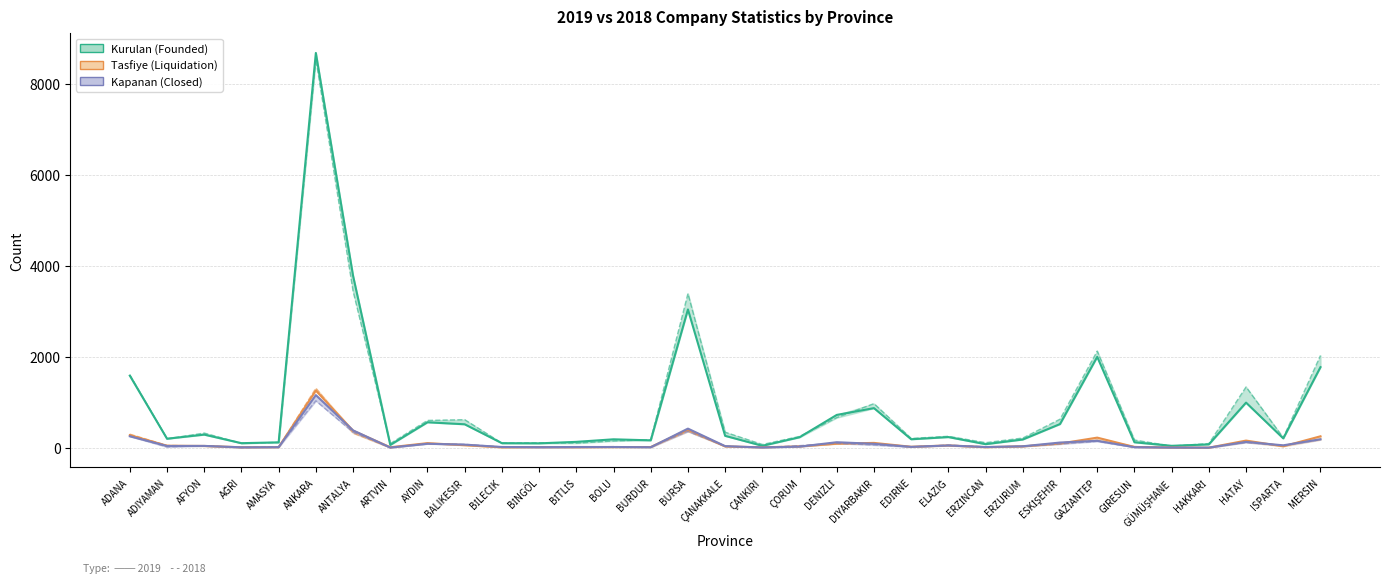

What is the difference between the maximum and minimum values in the 2019 Tasfiye Şirket series?

1255